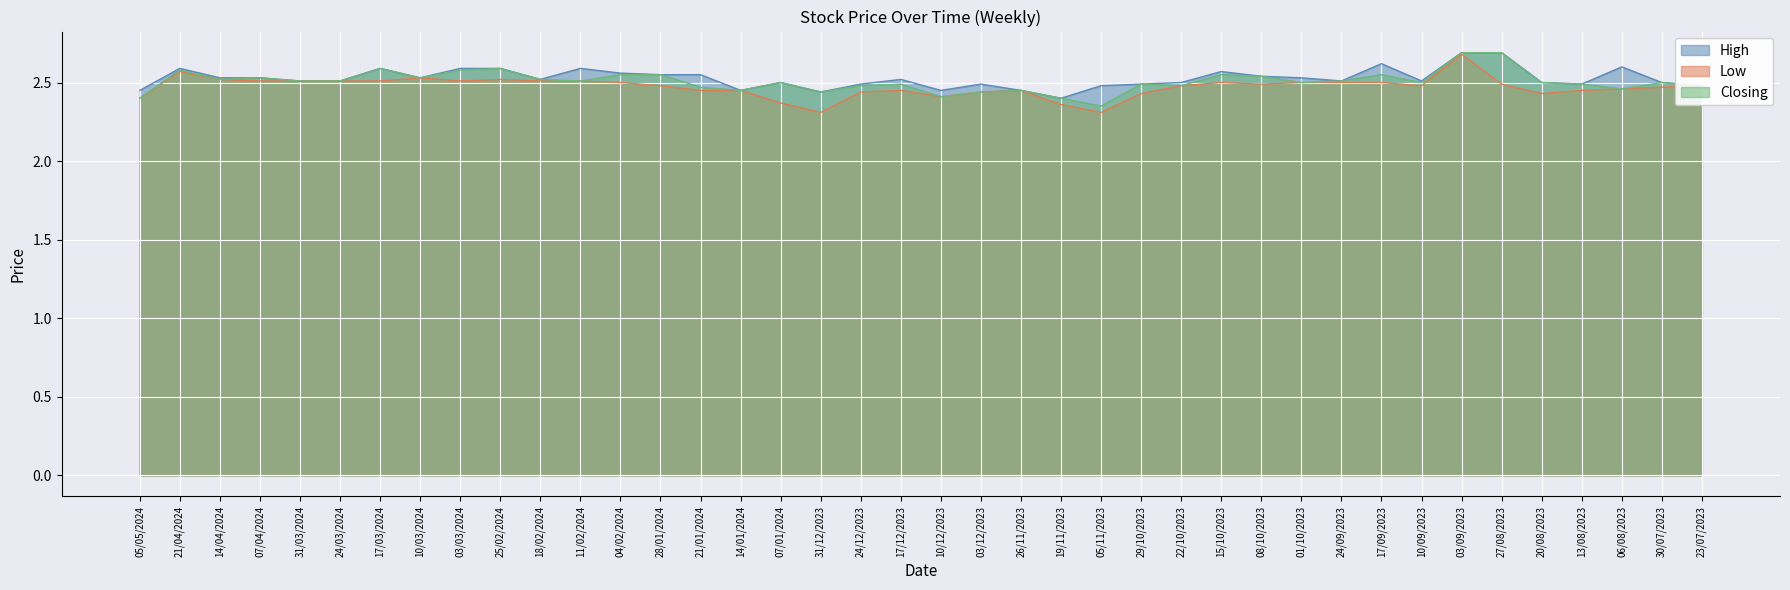

List the series in order of their peak value, highest first.

High, Closing, Low